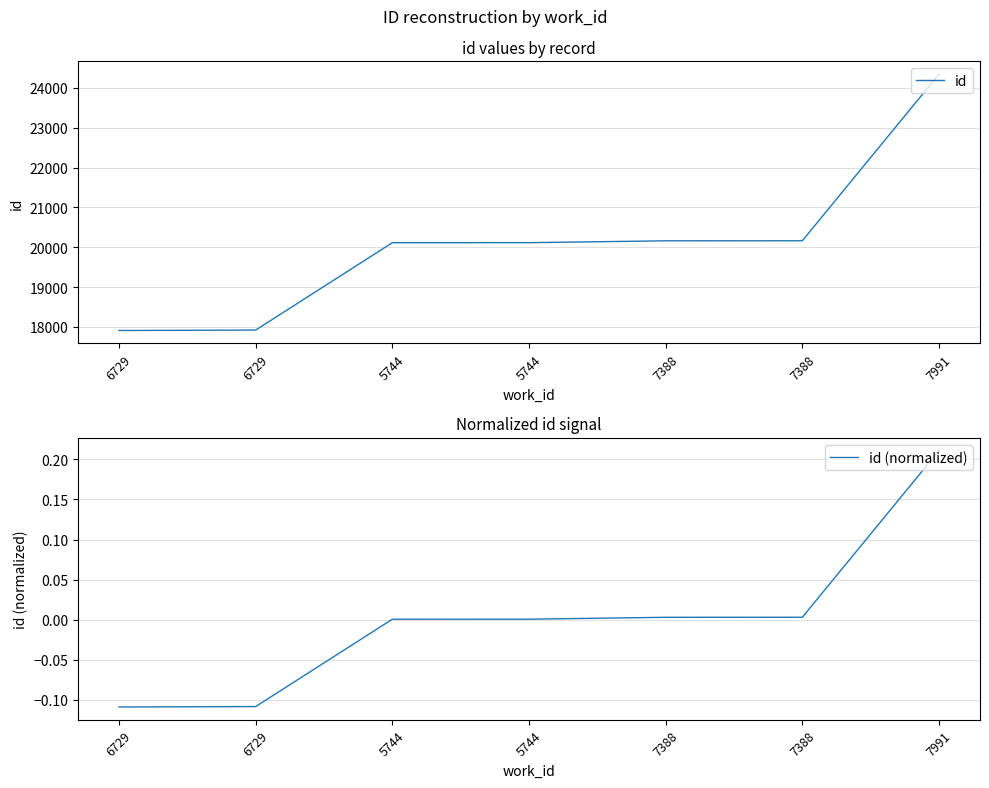

List the series in order of their peak value, highest first.

id, id (normalized)